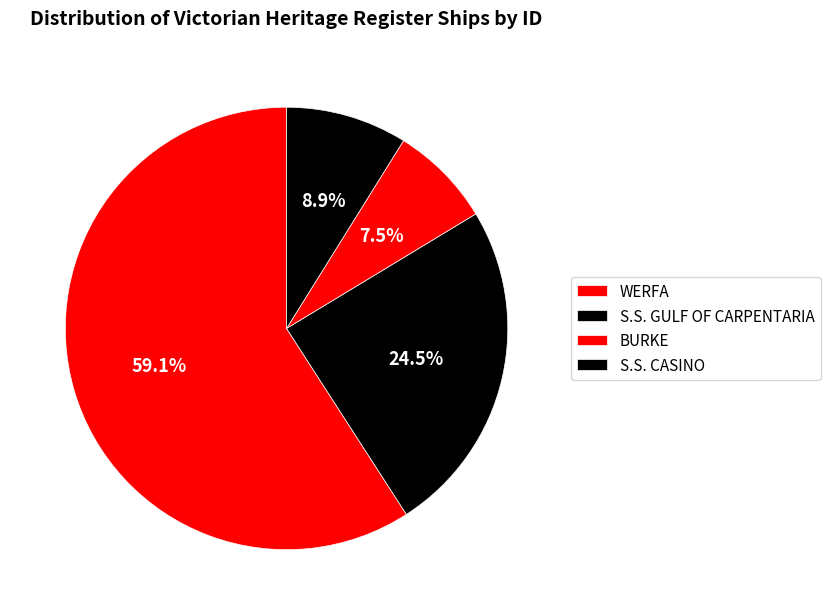

The S.S. CASINO slice represents 22% of the pie. True or false?

False